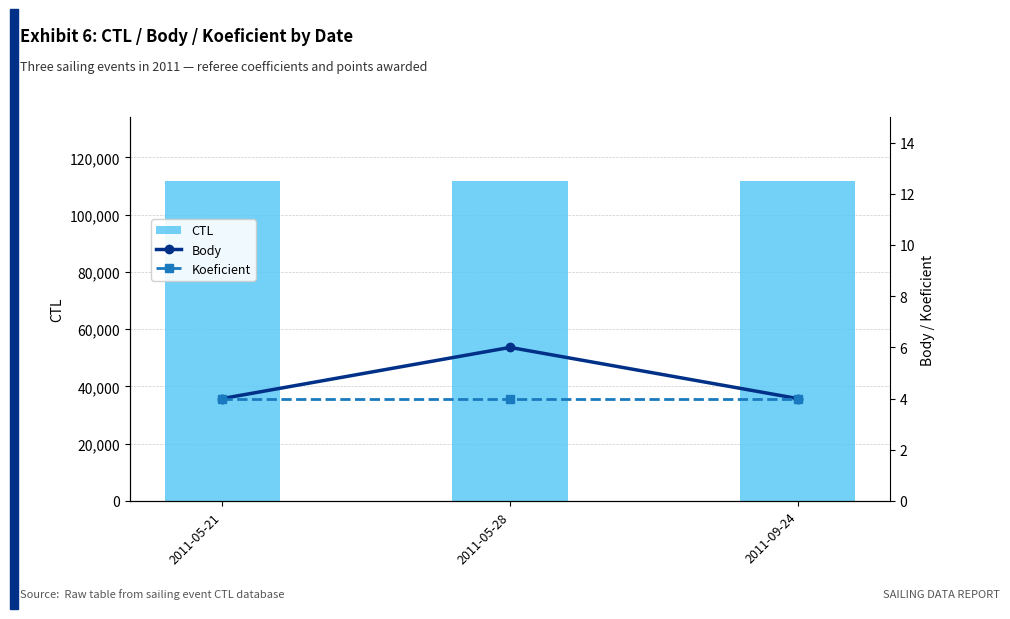

Which label corresponds to the largest value in the chart?

2011-09-24